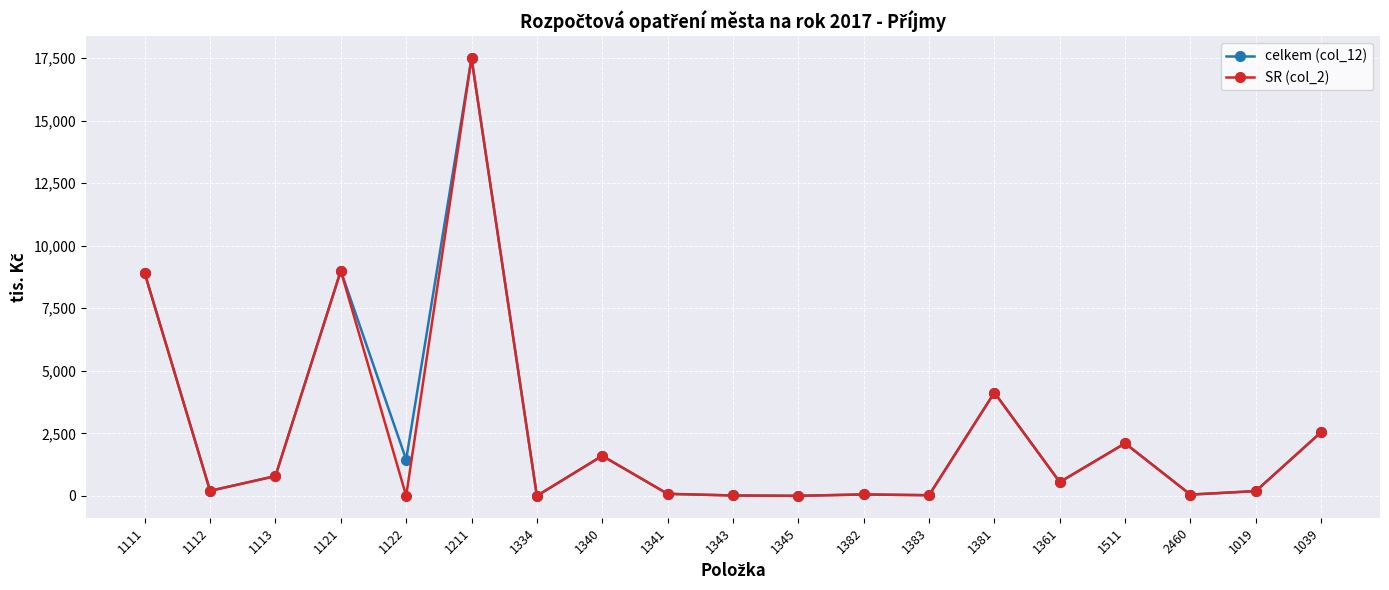

True or false: celkem (col_12) has more than 2 interior local peaks.

True